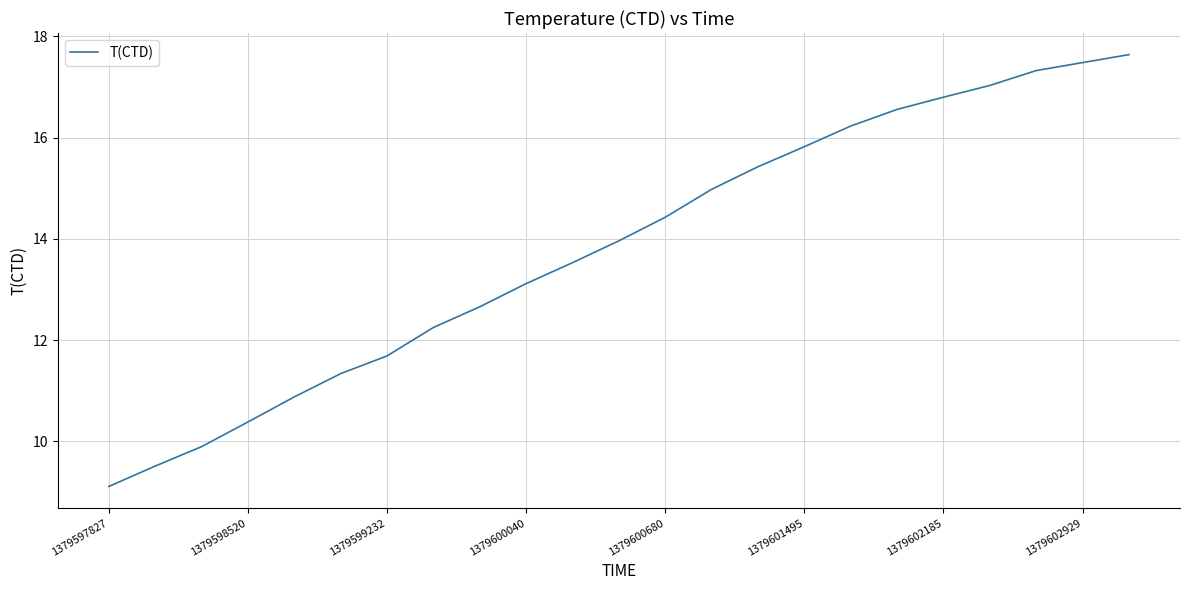

What is the smallest value displayed?

9.1